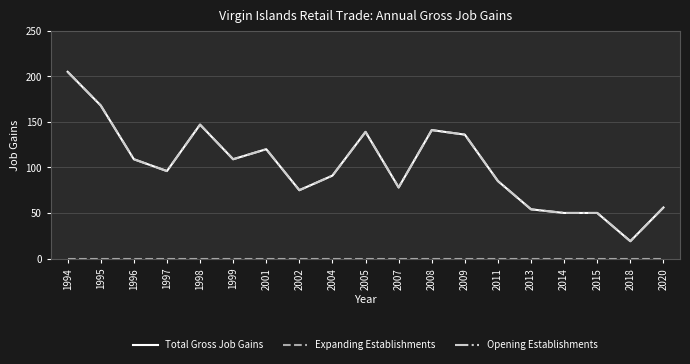

Does the chart have visible grid lines?

Yes